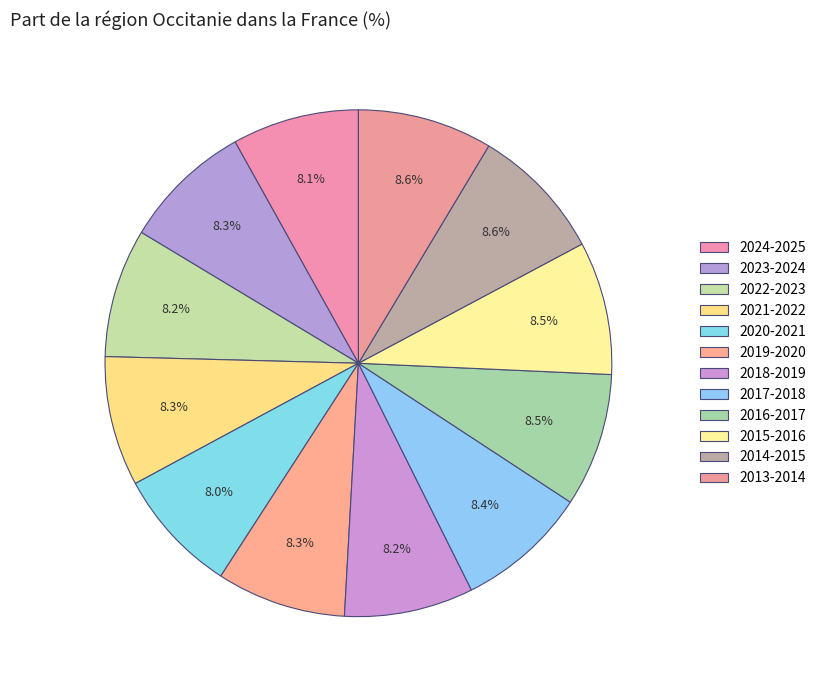

What percentage is the 2017-2018 slice, to the nearest percent?

8%